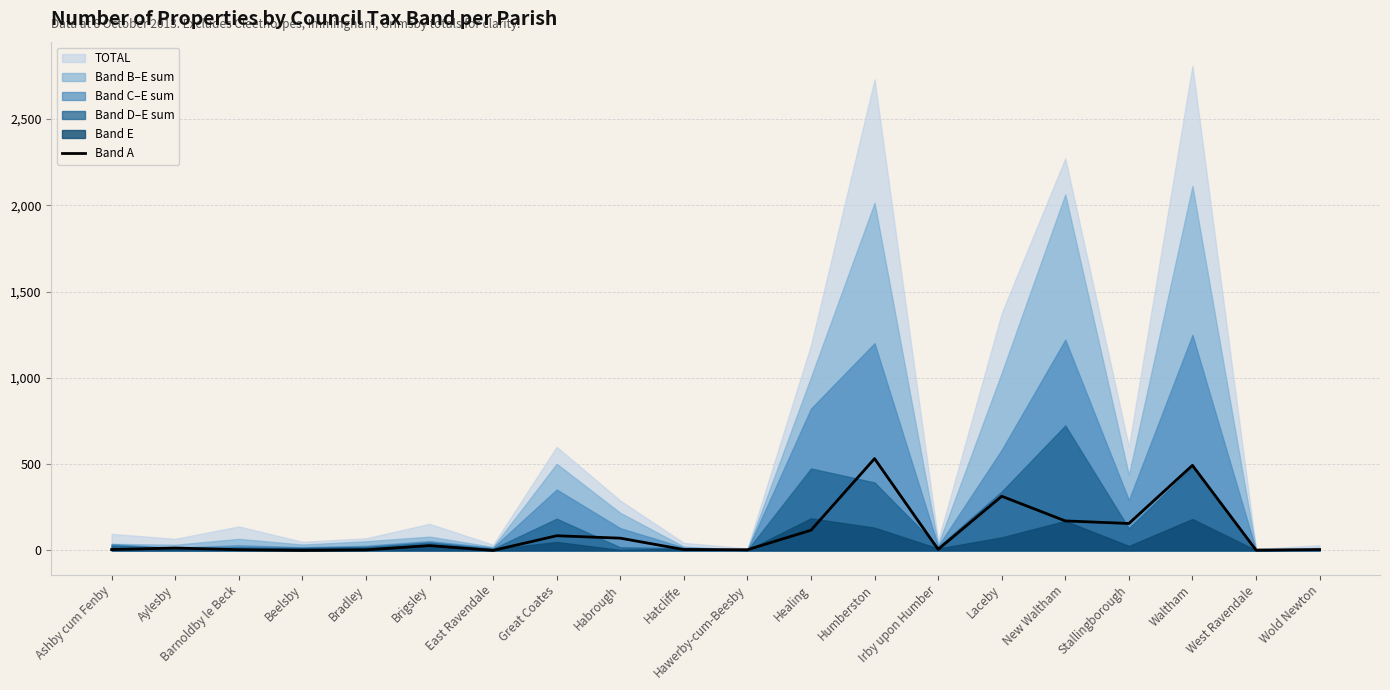

How many data points are less than 14?

10